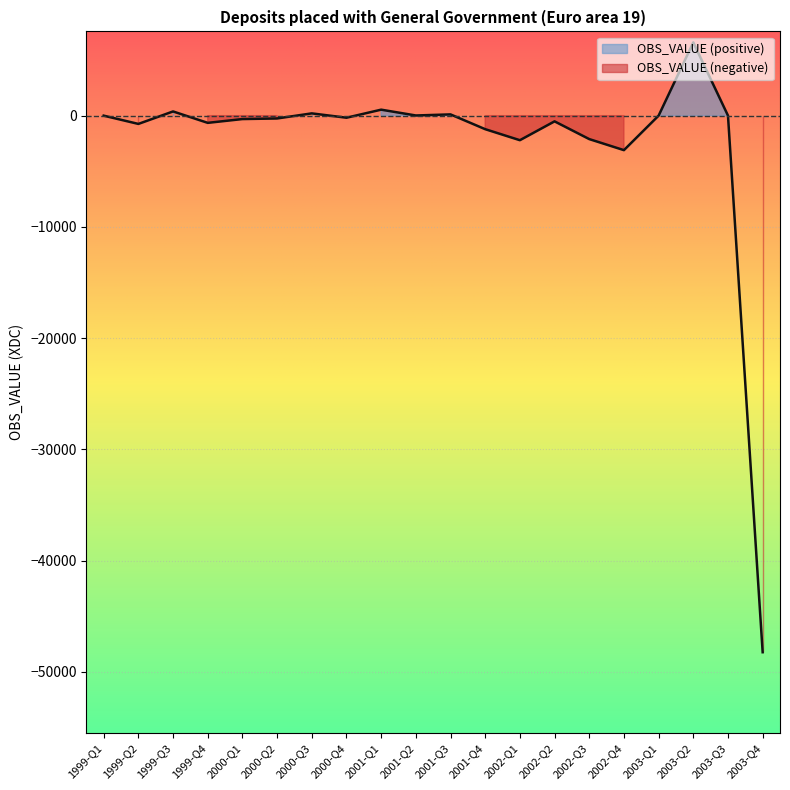

What is the sum of the values at 2003-Q3 and 2002-Q3?

-2100.5